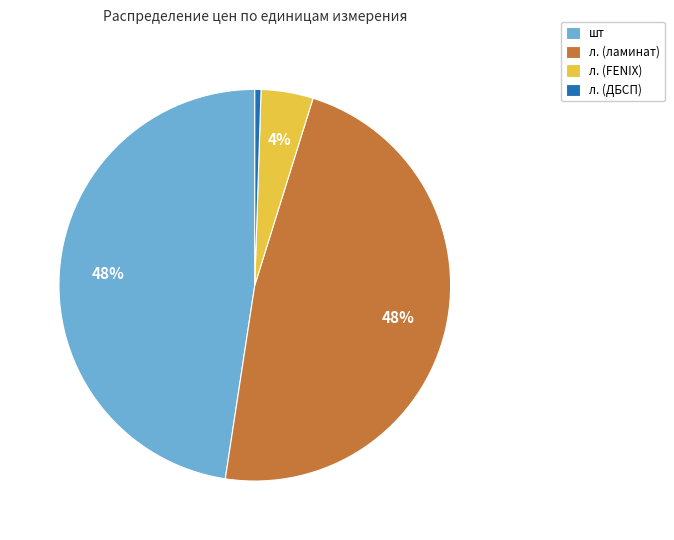

What is the smallest slice in the pie chart?

л. (ДБСП)